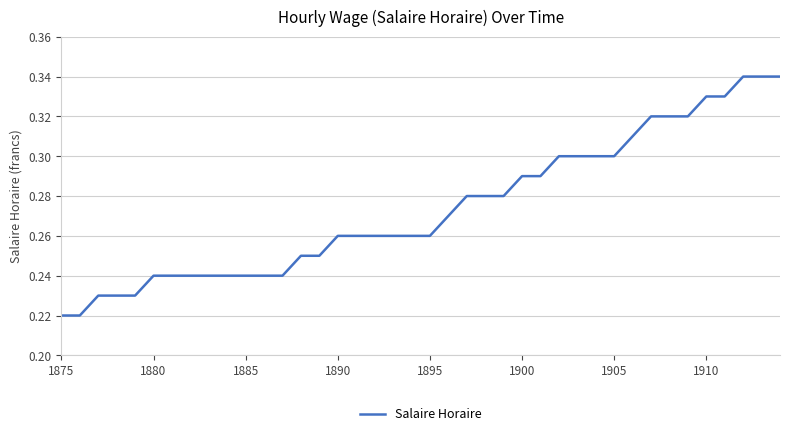

Does the chart have visible grid lines?

Yes